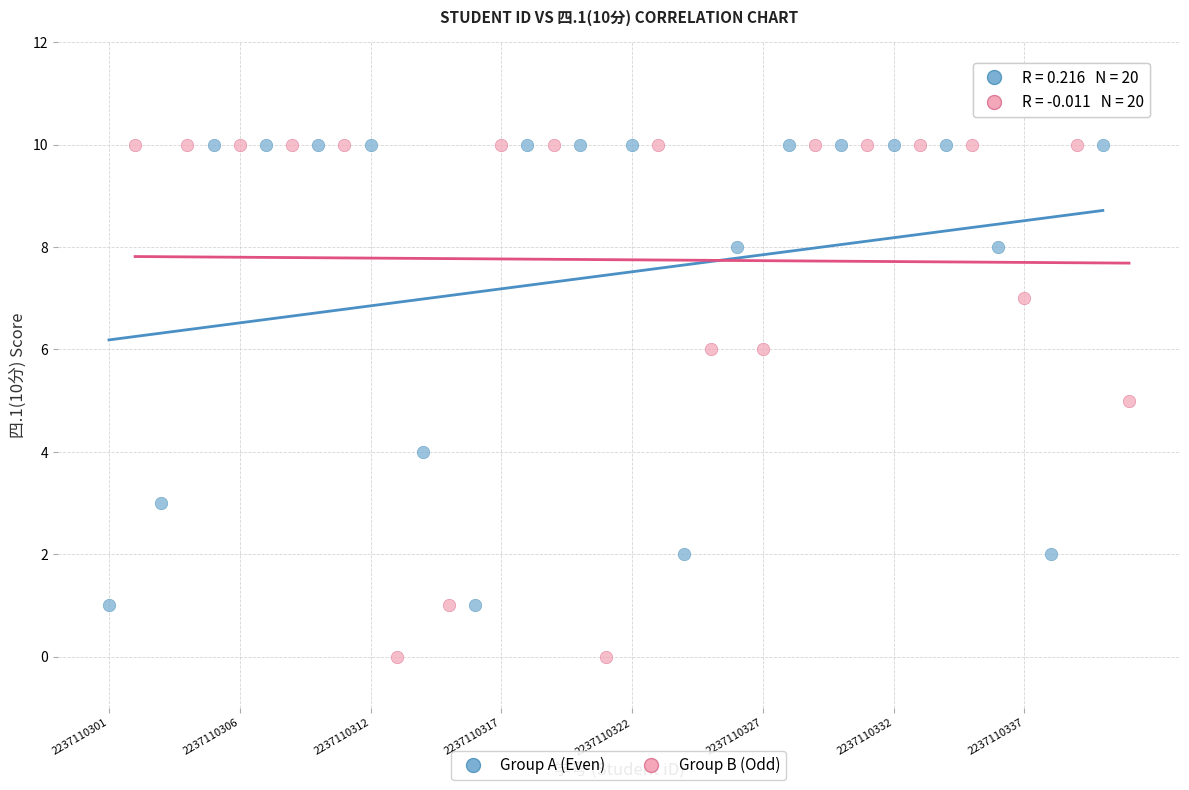

Which series contains the lowest Y value?

Group B (Odd)